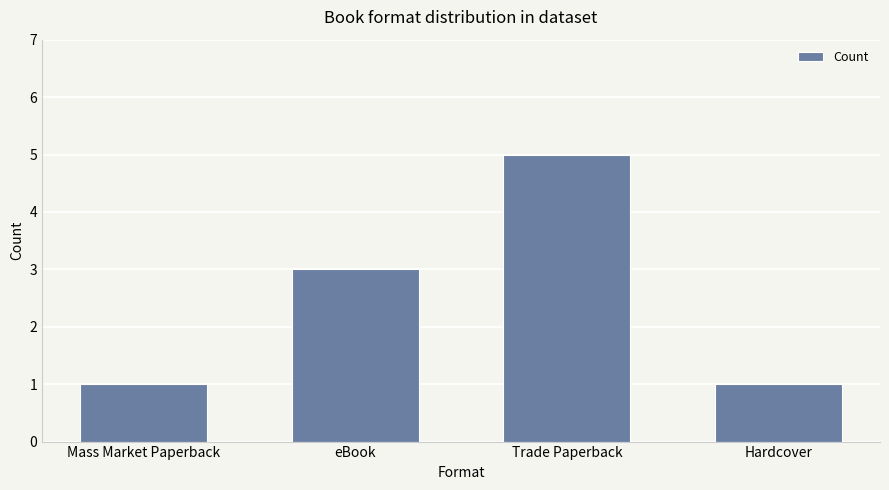

Reading right to left, what are all the values shown in this chart?

1	5	3	1